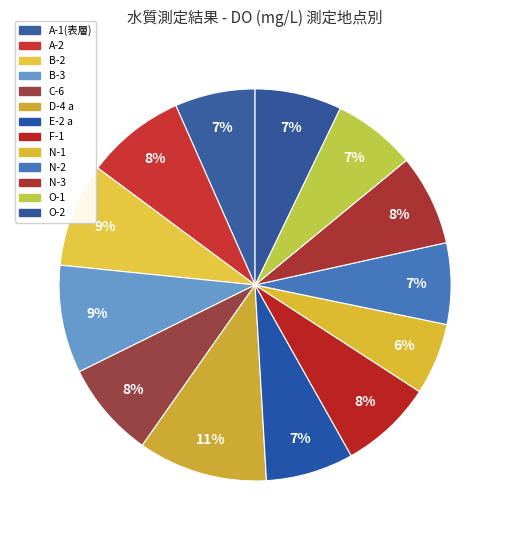

How many slices are in this pie chart?

13